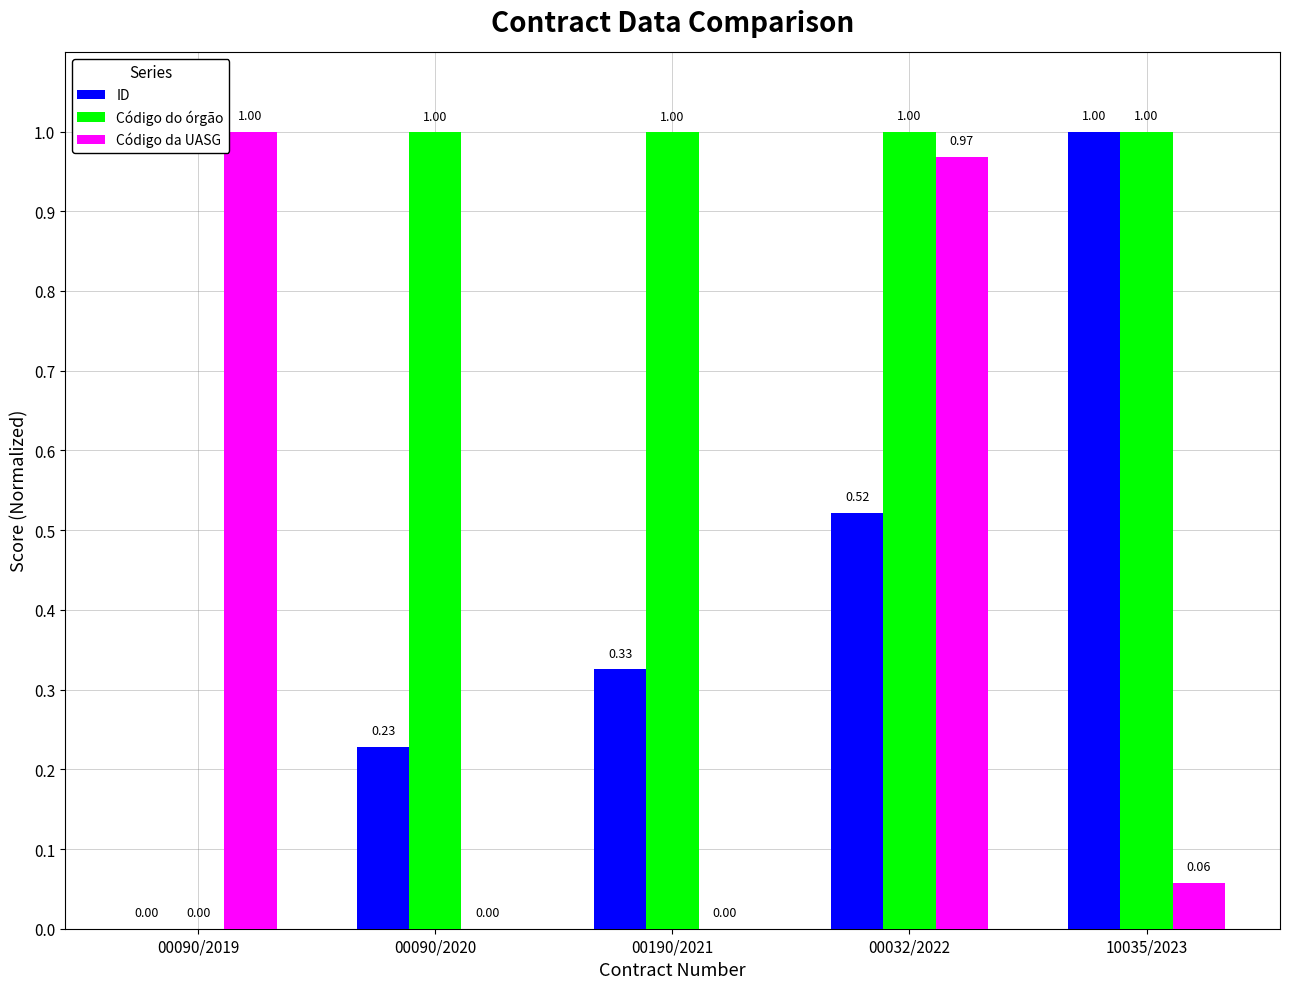

Count the number of data series in this chart.

3